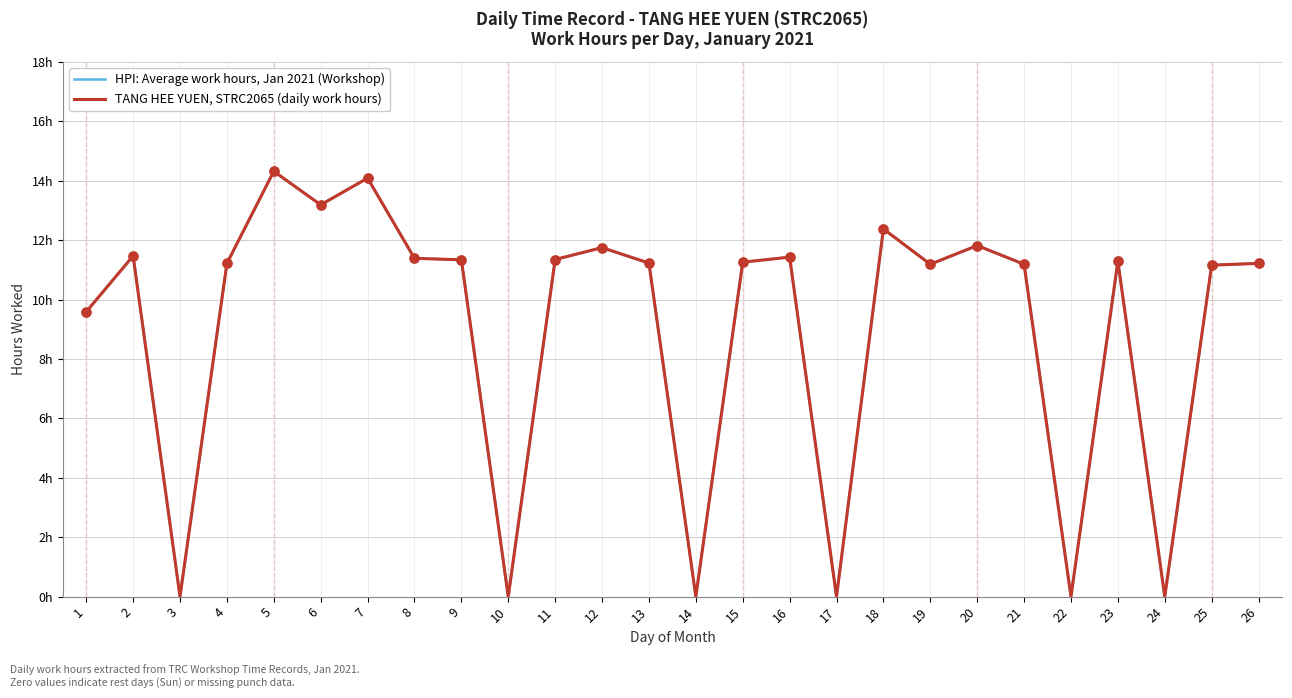

Is the value of HPI: Average work hours, Jan 2021 (Workshop) at 9 greater than the value of TANG HEE YUEN, STRC2065 (daily work hours) at 4?

Yes